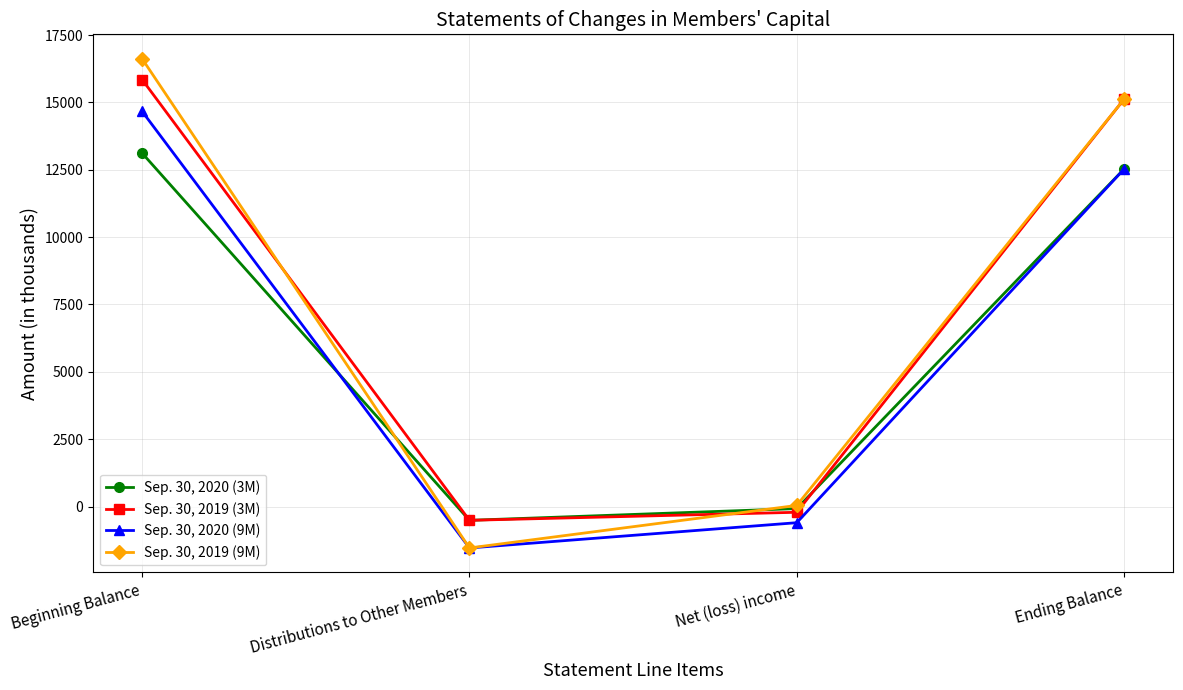

Reading left to right, extract all data points from this chart.

Sep. 30, 2020 (3M): 13118	-513	-77	12528
Sep. 30, 2019 (3M): 15849	-513	-214	15122
Sep. 30, 2020 (9M): 14668	-1539	-601	12528
Sep. 30, 2019 (9M): 16621	-1539	40	15122